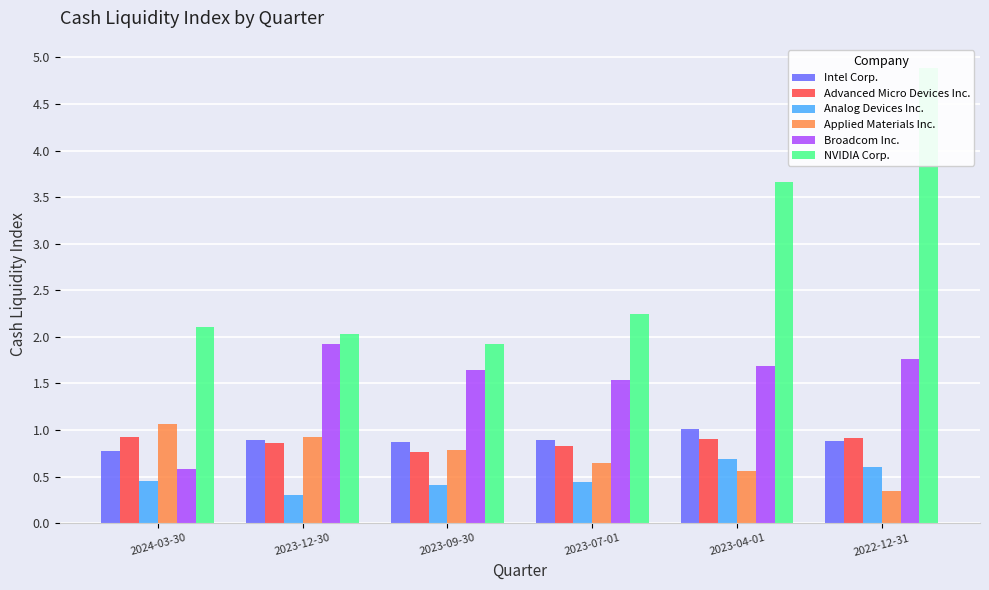

Reading right to left, transcribe all the data shown in this chart.

Intel Corp.: 0.9	1.0	0.9	0.9	0.9	0.8
Advanced Micro Devices Inc.: 0.9	0.9	0.8	0.8	0.9	0.9
Analog Devices Inc.: 0.6	0.7	0.4	0.4	0.3	0.5
Applied Materials Inc.: 0.3	0.6	0.7	0.8	0.9	1.1
Broadcom Inc.: 1.8	1.7	1.5	1.6	1.9	0.6
NVIDIA Corp.: 4.9	3.7	2.2	1.9	2.0	2.1